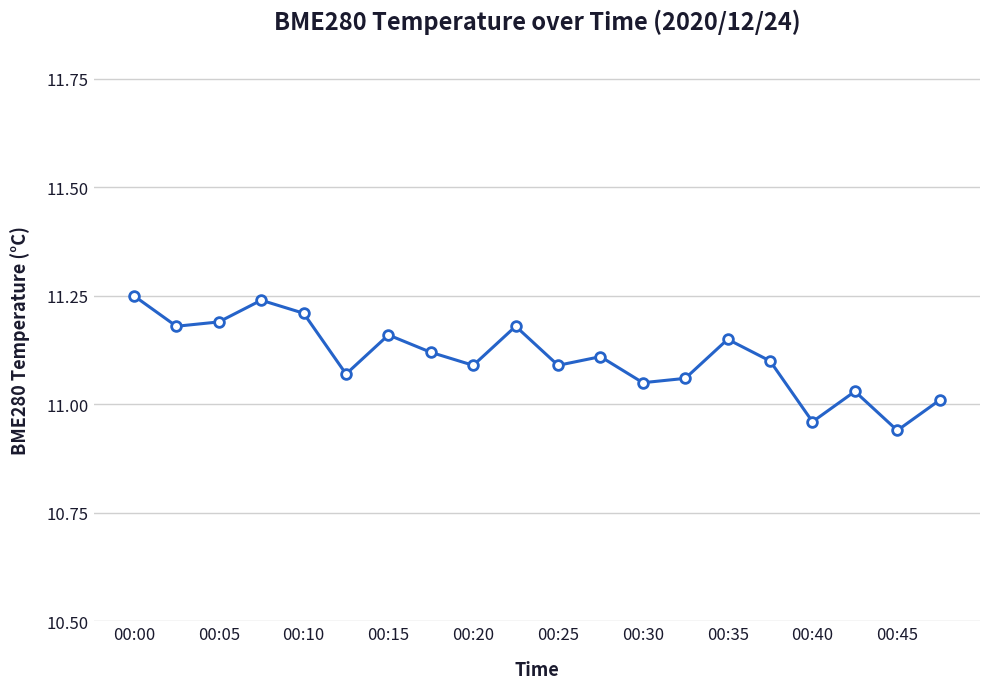

What is the sum of all values?

222.2